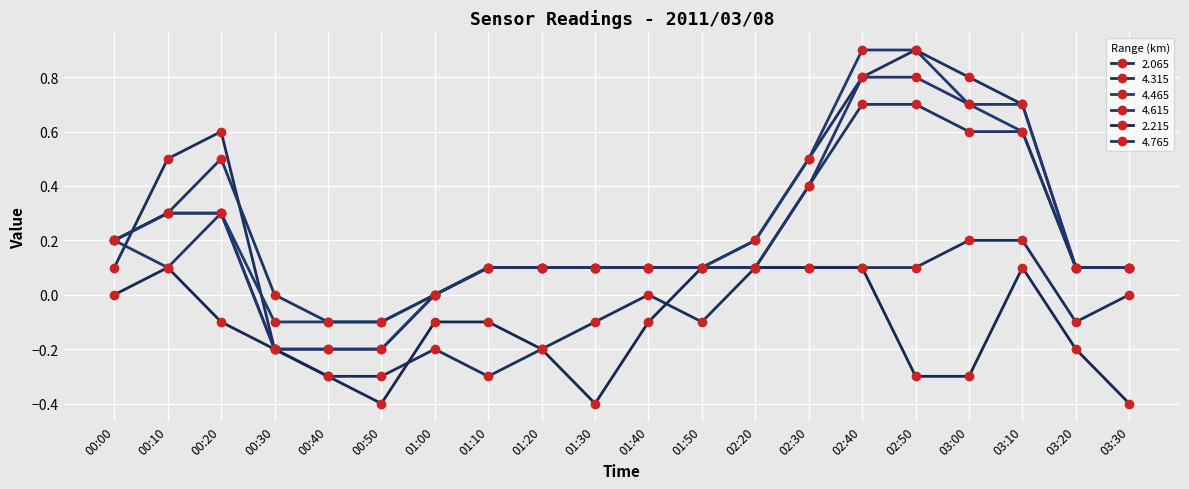

The 2.215 series shows 0.1 at 01:50. True or false?

True